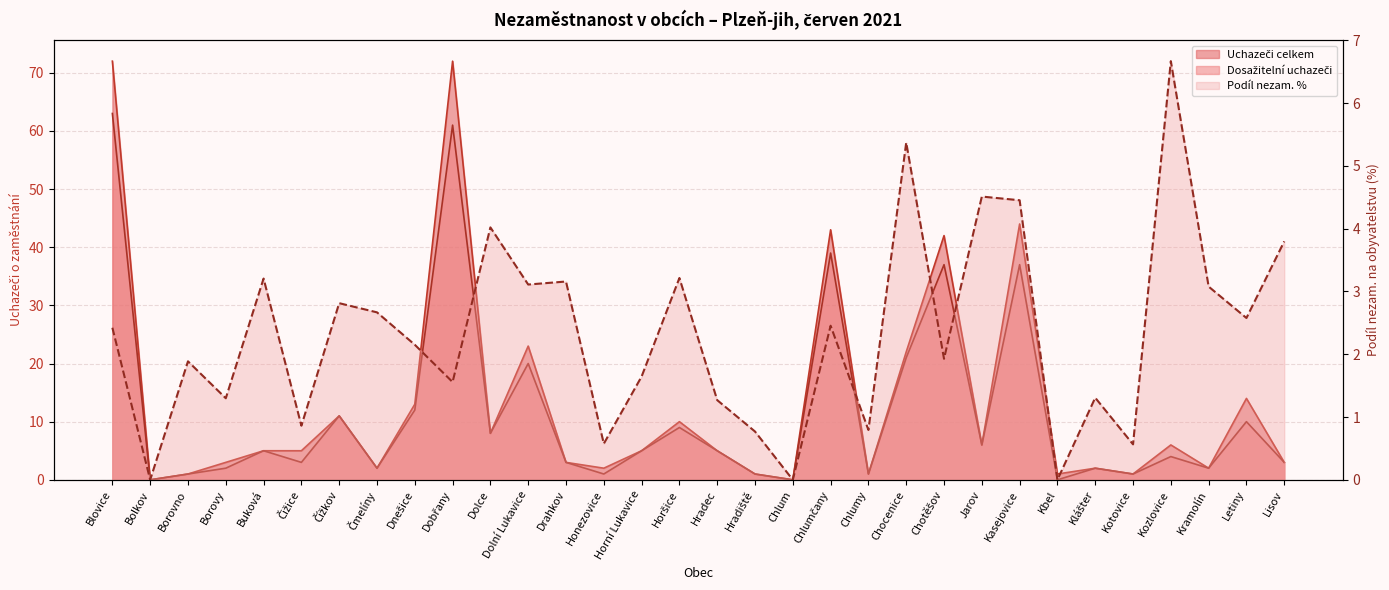

How many lines are shown in the chart?

3